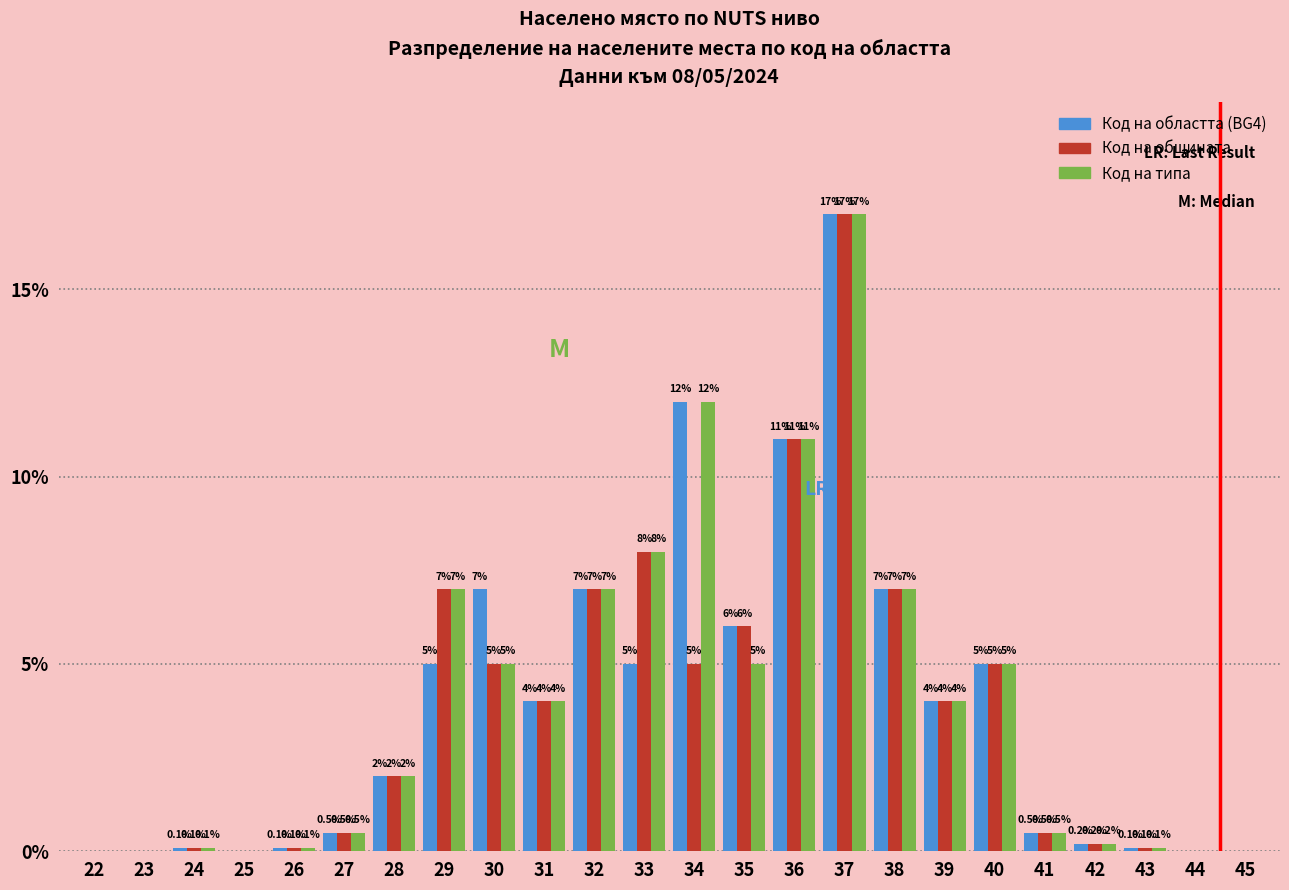

What is the maximum value shown in the chart?

17.0